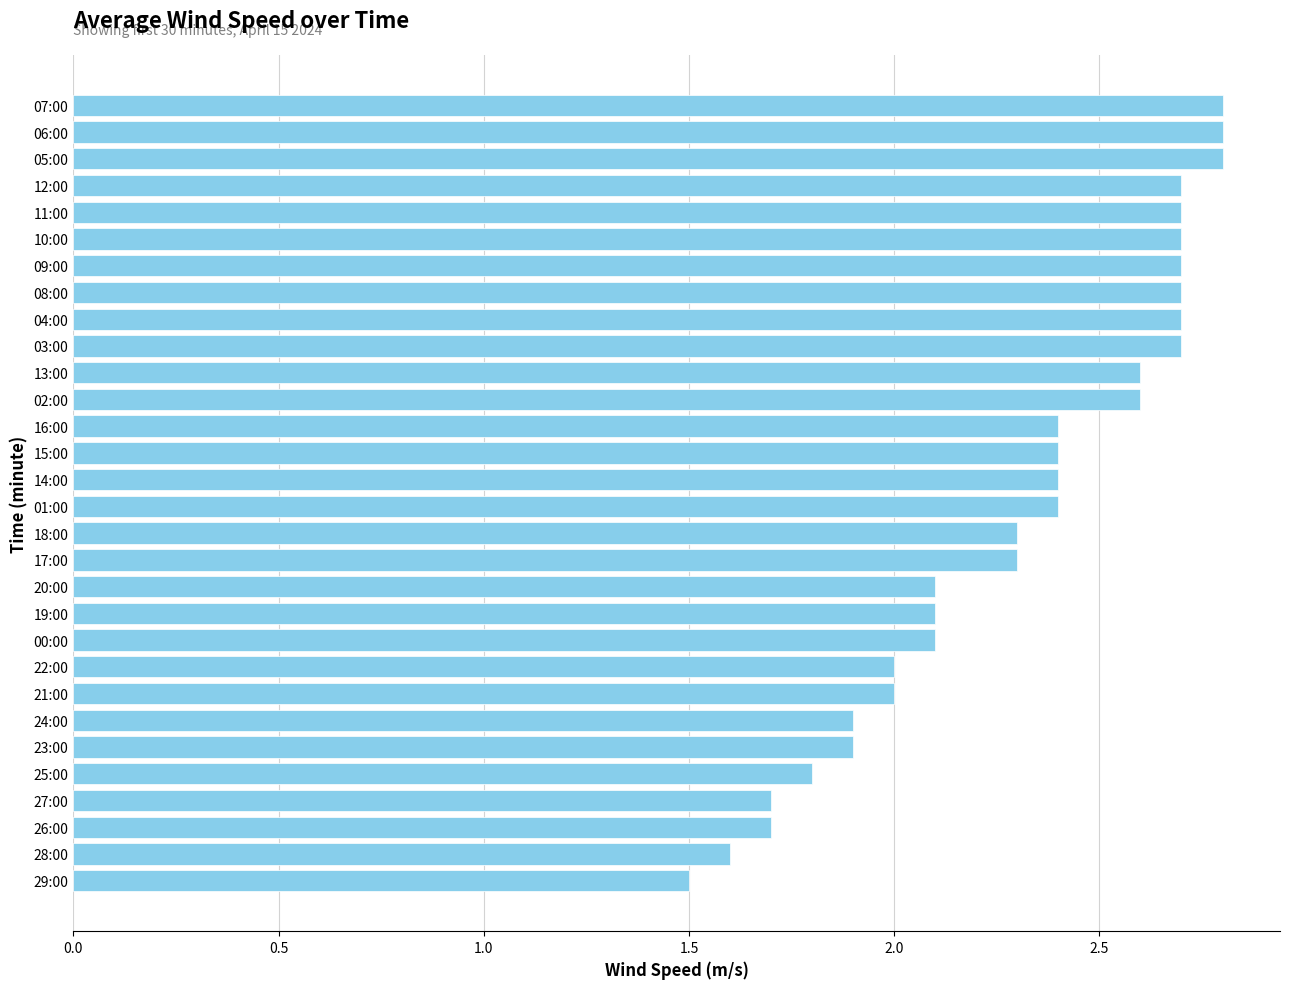

What is the value of the 5th bar from the top?

2.7